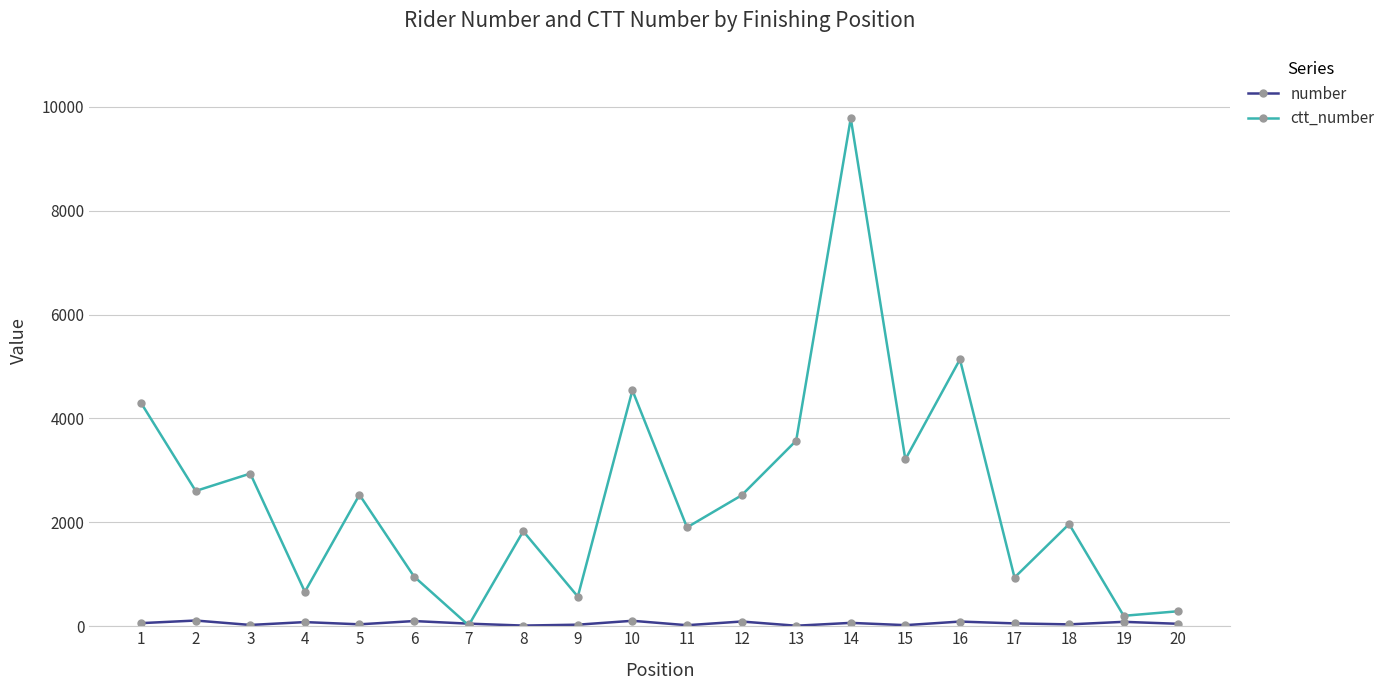

True or false: ctt_number has more than 1 interior local peaks.

True